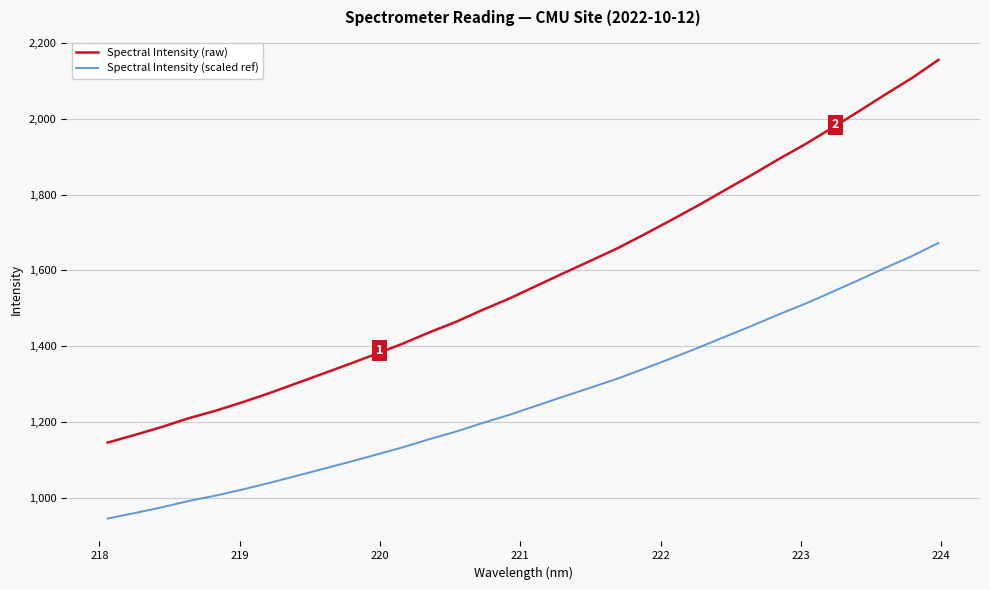

Which series has the largest total across all categories?

Spectral Intensity (raw)